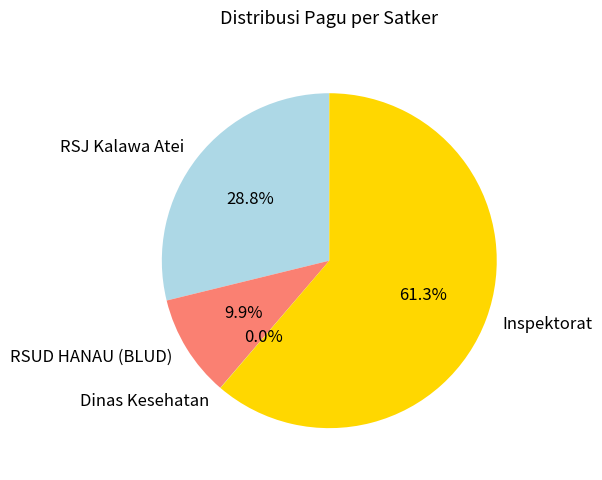

Is there a majority slice in this chart?

Yes